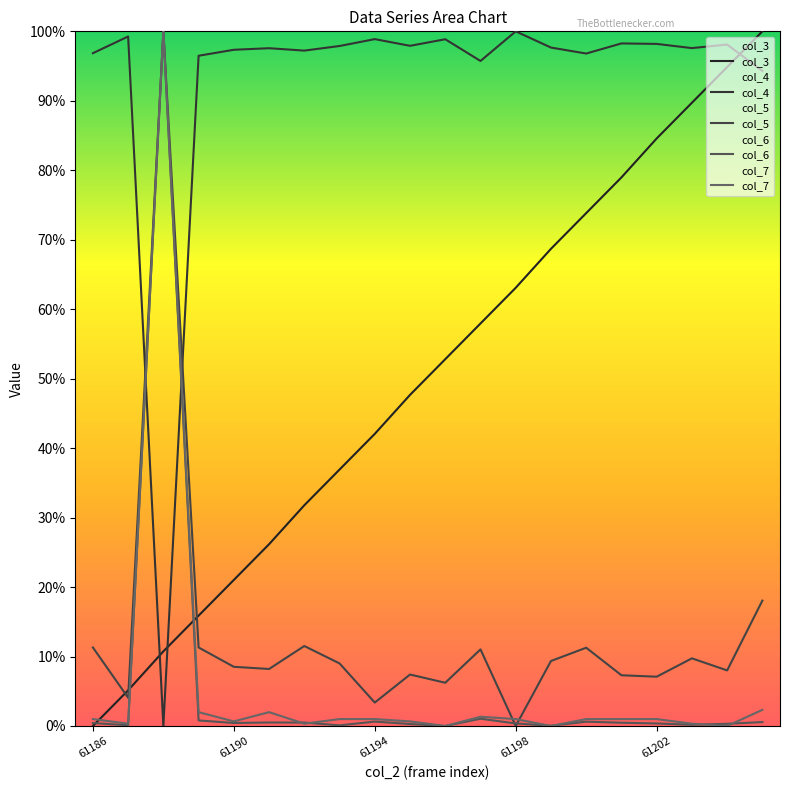

True or false: col_4 has more than 0 points higher than both neighbors.

True